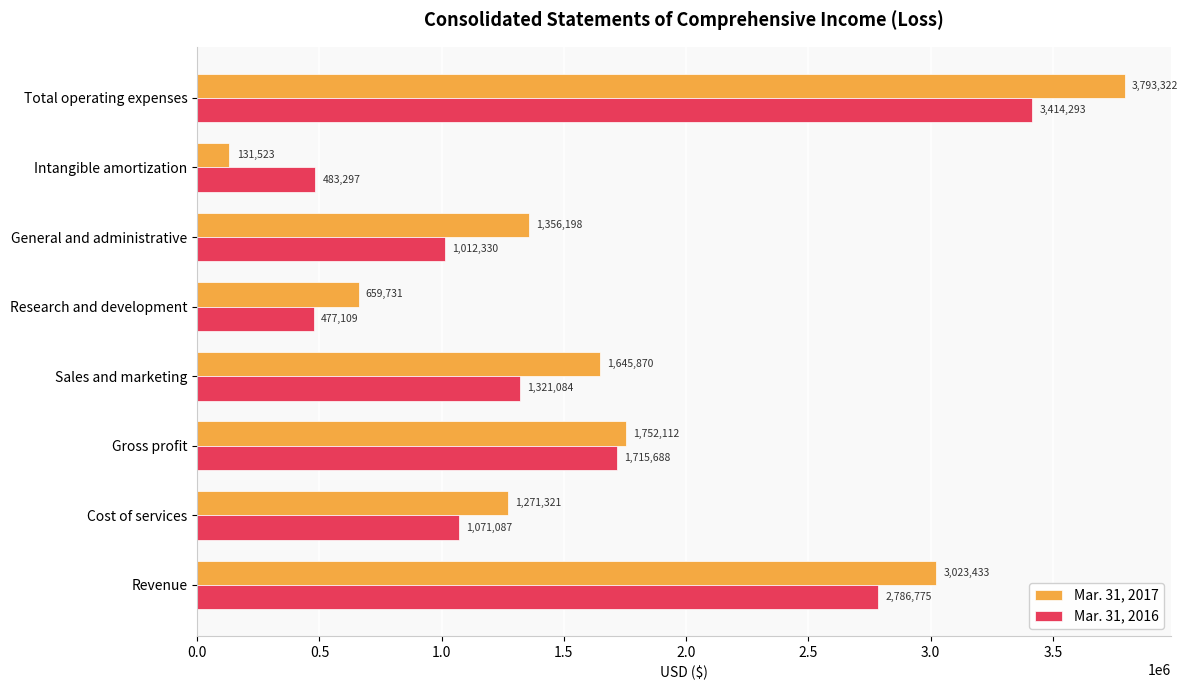

At which label does Mar. 31, 2016 reach its minimum?

Research and development